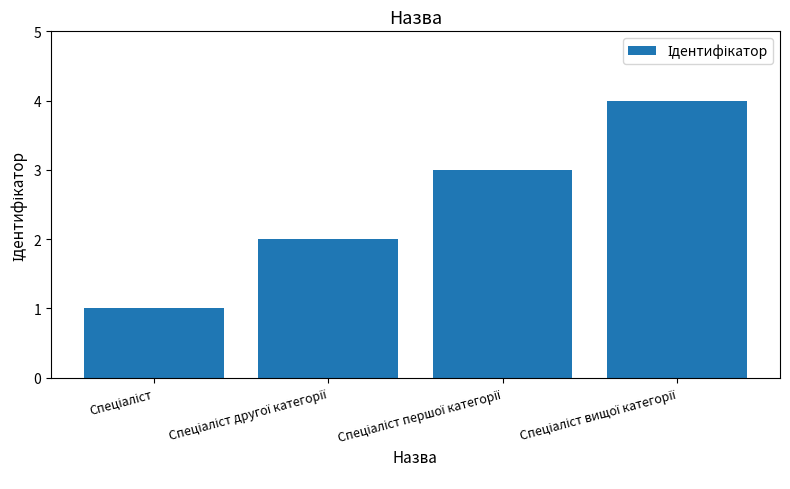

How many bars are there in total?

4